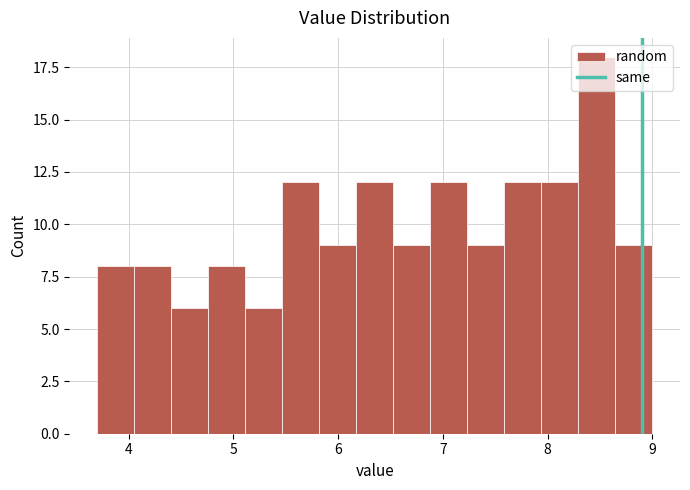

Around what value on the x-axis is the tallest bar? Give the approximate position of its centre, as read against the axis.

8.5